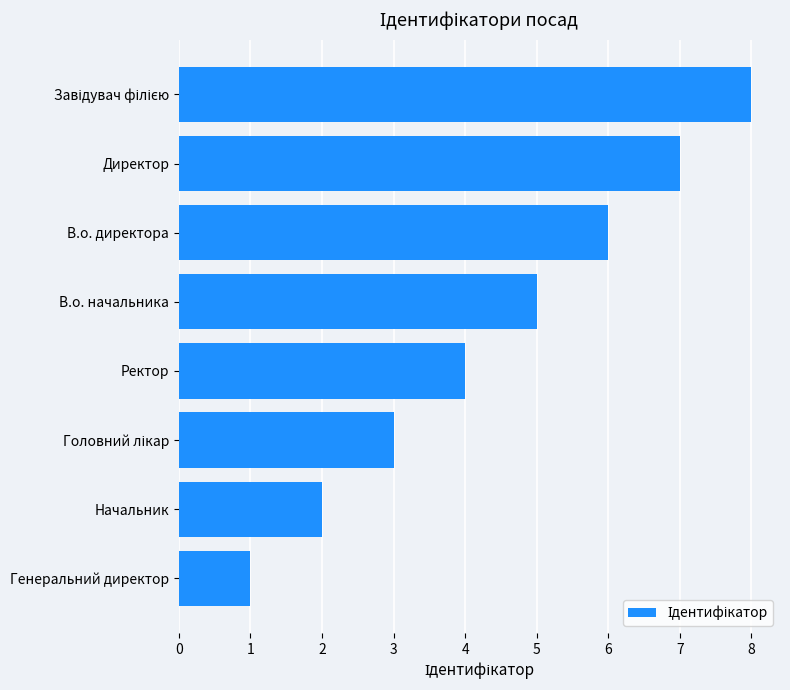

Which label corresponds to the smallest value in the chart?

Генеральний директор